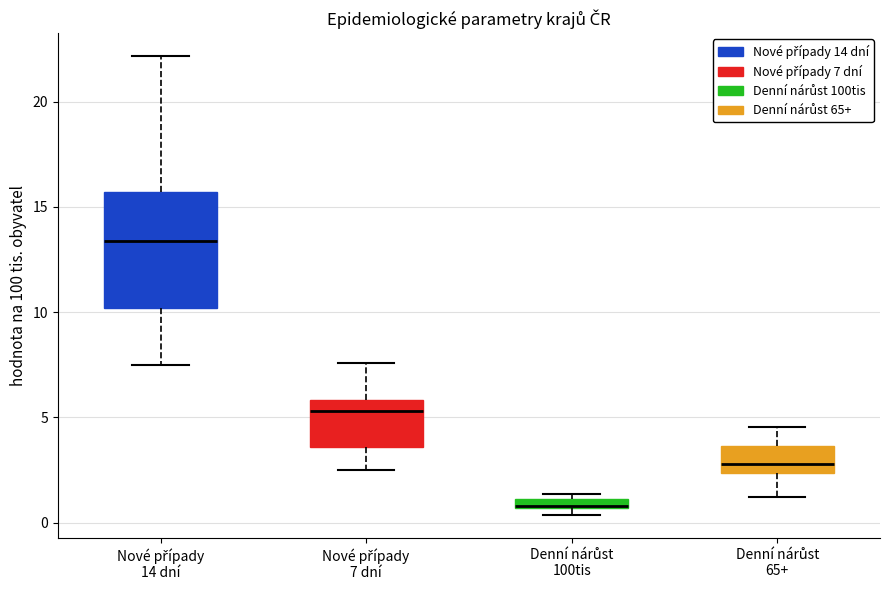

Which box is the tallest, from its lower edge to its upper edge?

Nové případy 14 dní